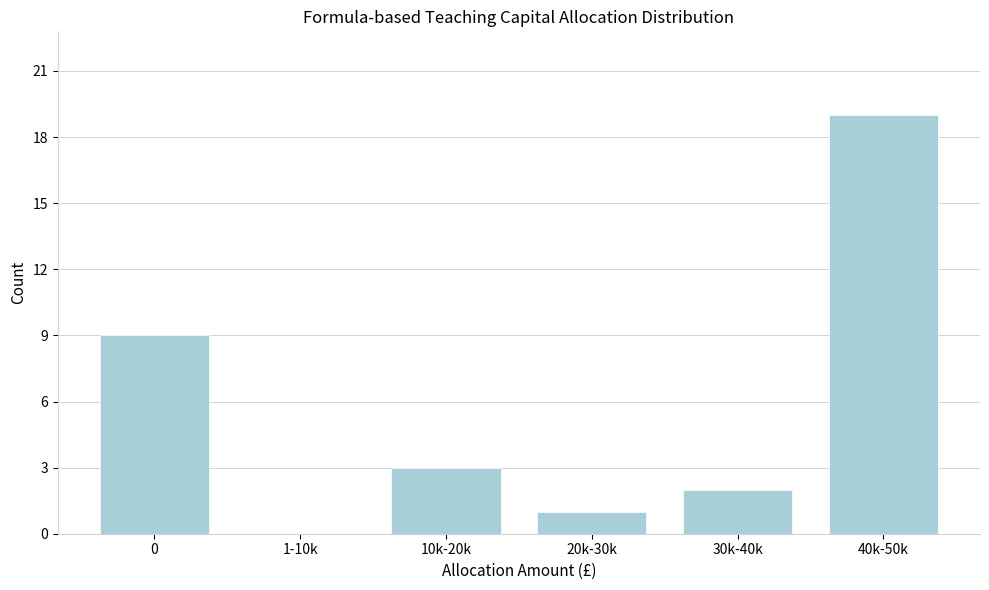

Reading left to right, transcribe all the data shown in this chart.

0=9	1-10k=0	10k-20k=3	20k-30k=1	30k-40k=2	40k-50k=19